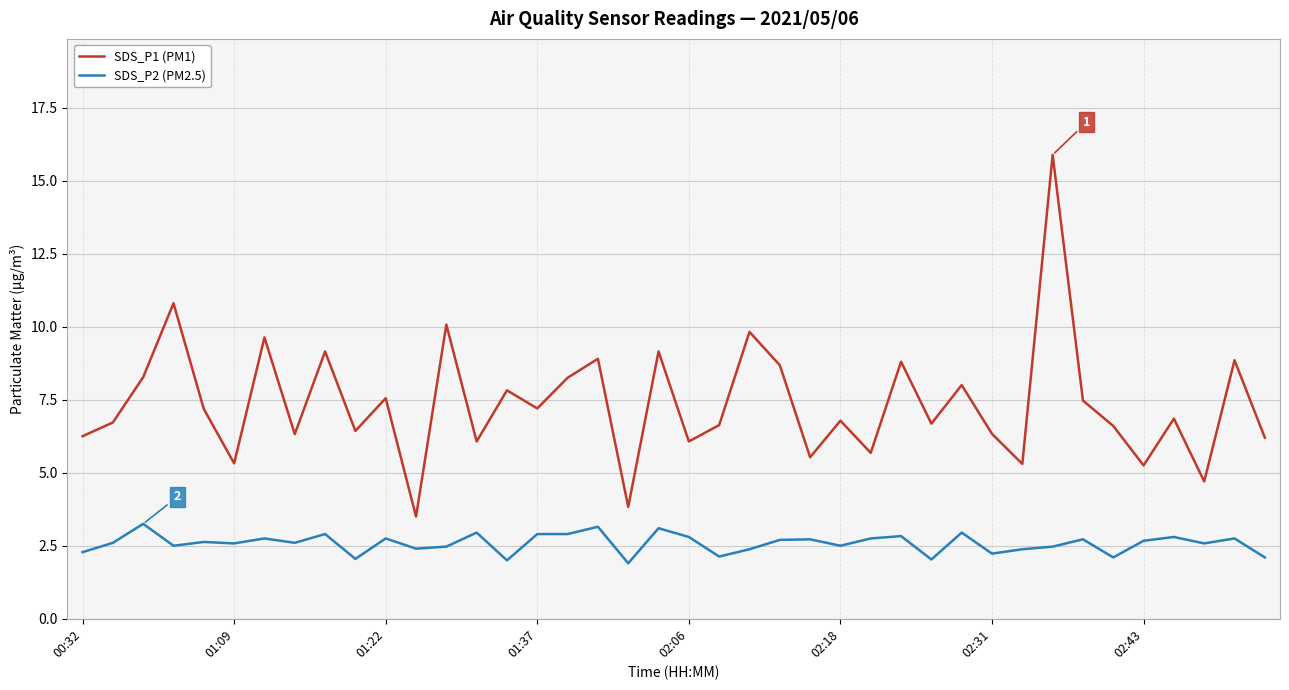

Which series has the largest total across all categories?

SDS_P1 (PM1)